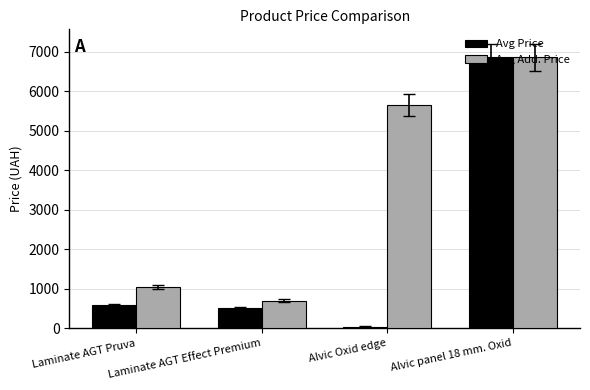

At which label does Avg Price reach its minimum?

Alvic Oxid edge